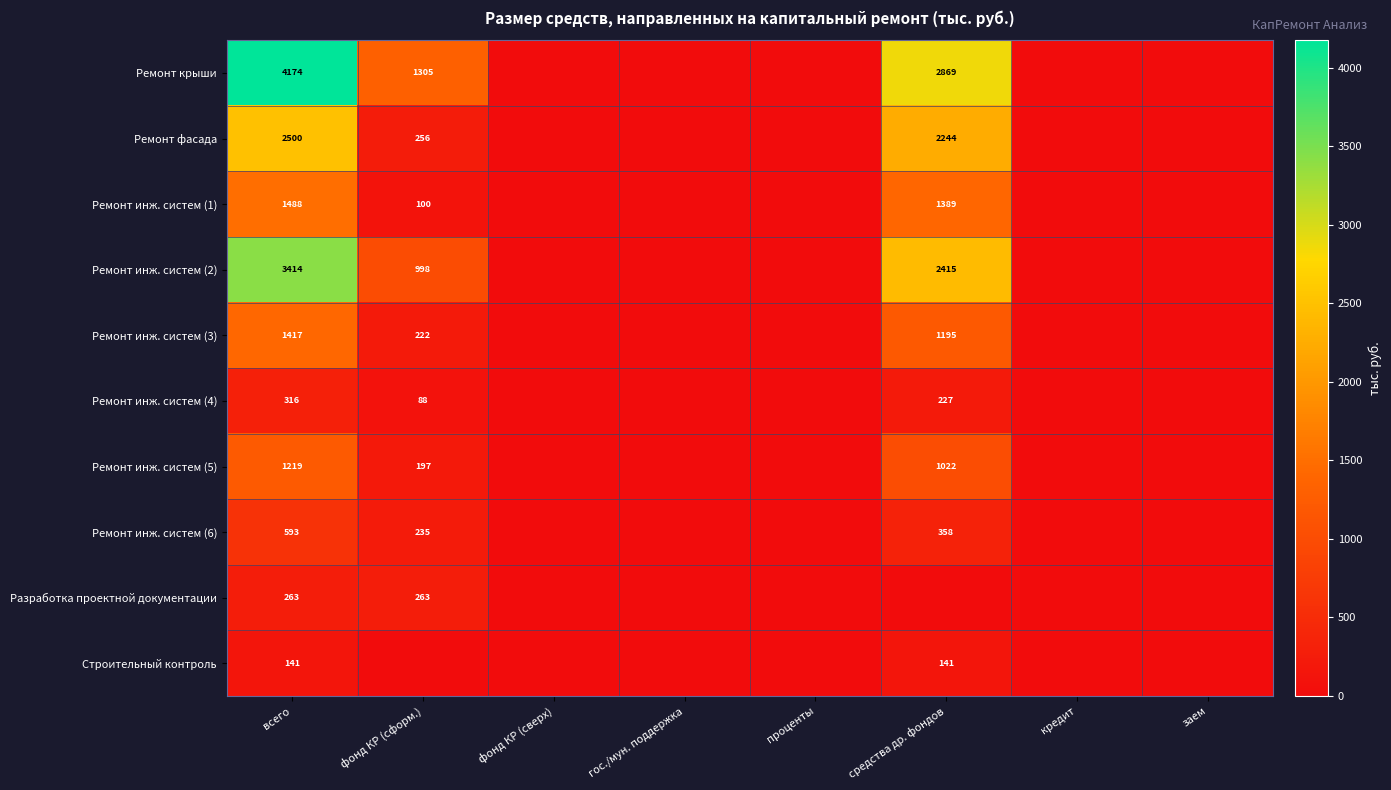

What is the difference between the highest and lowest values at средства др. фондов?

2868.8